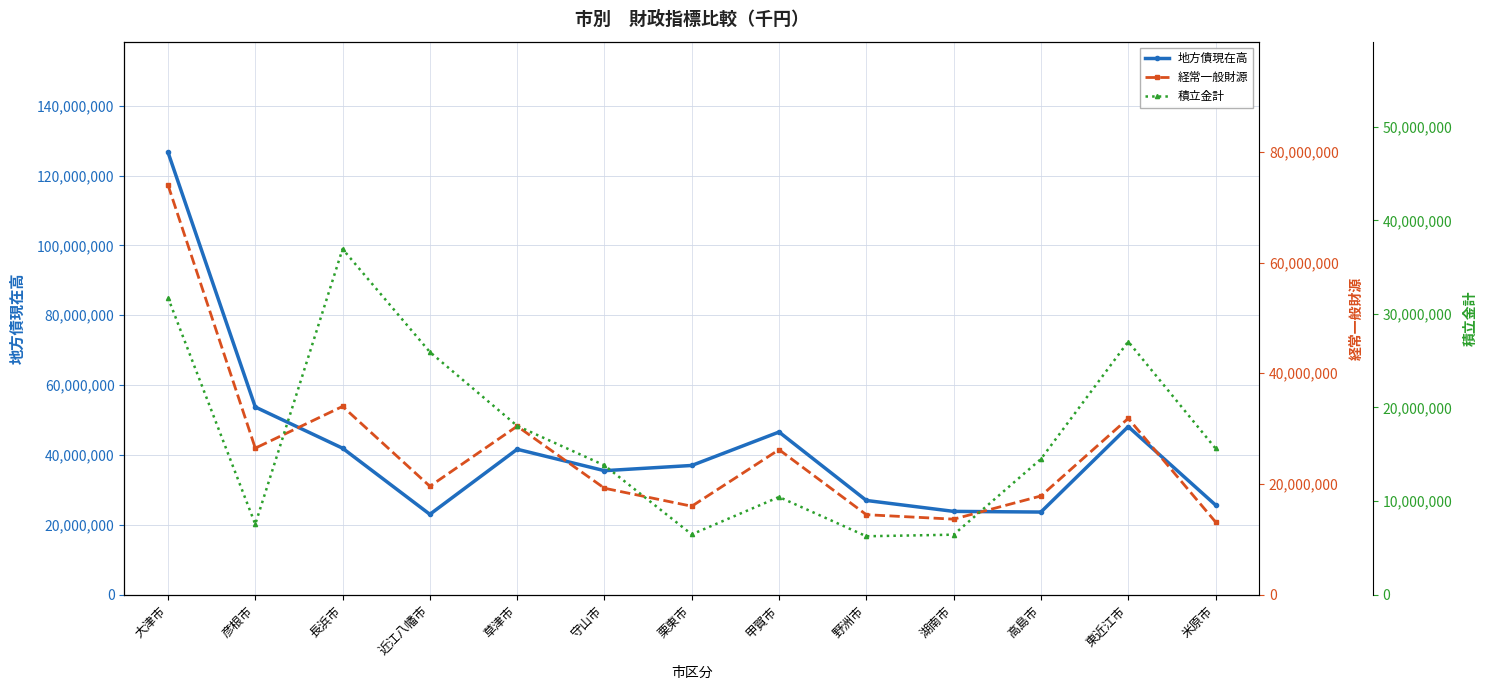

Reading left to right, list all the values displayed in this chart.

地方債現在高: 大津市=126668405	彦根市=53707806	長浜市=41912093	近江八幡市=22975591	草津市=41609441	守山市=35473380	栗東市=36969621	甲賀市=46546405	野洲市=26948580	湖南市=23819465	高島市=23627839	東近江市=48093628	米原市=25646215
経常一般財源: 大津市=74007344	彦根市=26452264	長浜市=33998845	近江八幡市=19569323	草津市=30421583	守山市=19213082	栗東市=15962818	甲賀市=26184738	野洲市=14432416	湖南市=13624087	高島市=17817614	東近江市=31831789	米原市=13124333
積立金計: 大津市=31742883	彦根市=7517815	長浜市=36944847	近江八幡市=25931155	草津市=18035366	守山市=13809569	栗東市=6433437	甲賀市=10431008	野洲市=6232513	湖南市=6401876	高島市=14491667	東近江市=27047265	米原市=15627618